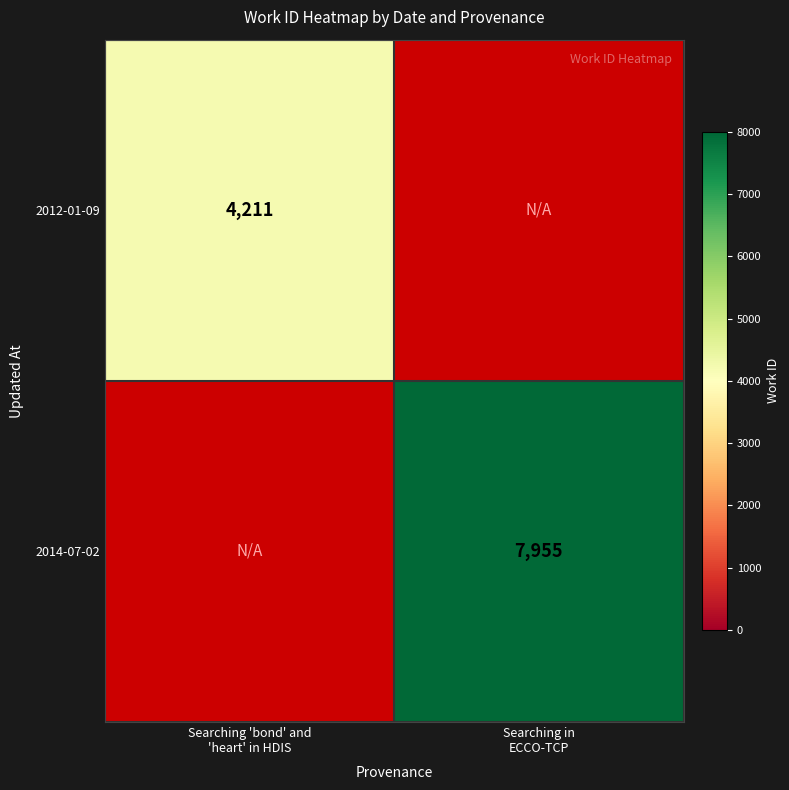

Between Searching 'bond' and
'heart' in HDIS and Searching in
ECCO-TCP, which is larger?

Searching in
ECCO-TCP